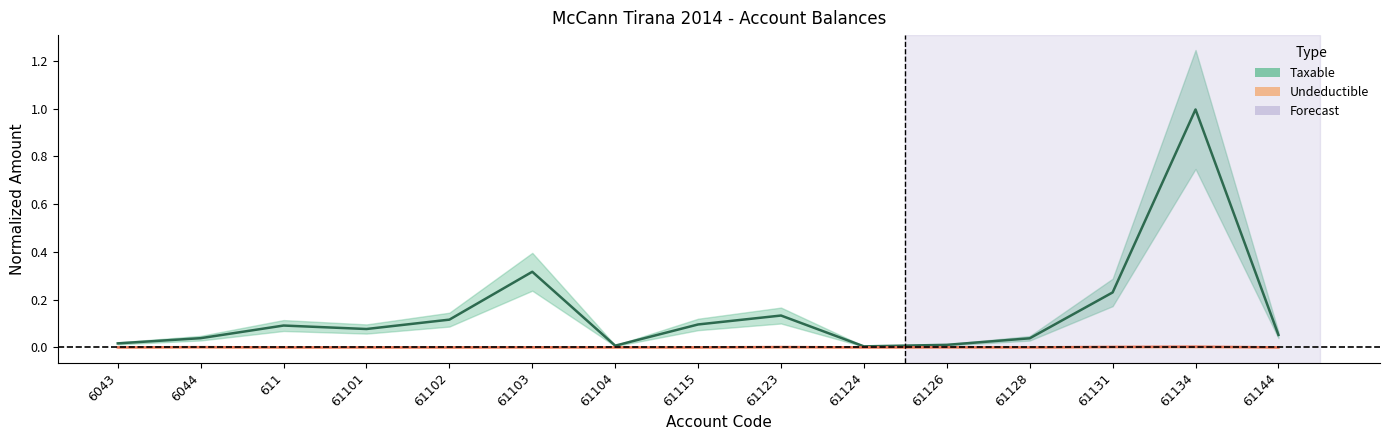

At how many categories does at least one series exceed 0?

15